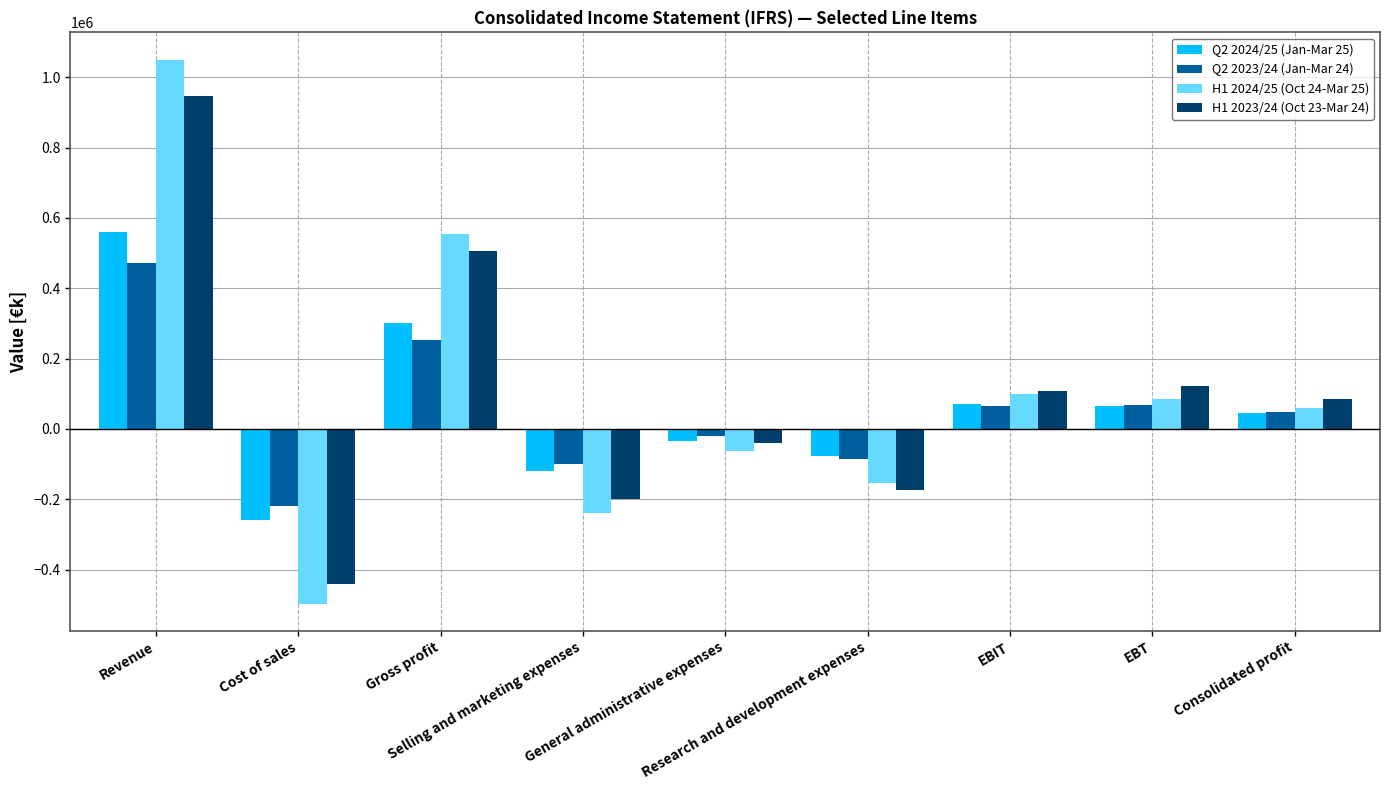

Is the value of Q2 2024/25 (Jan-Mar 25) at Revenue greater than the value of H1 2024/25 (Oct 24-Mar 25) at Research and development expenses?

Yes